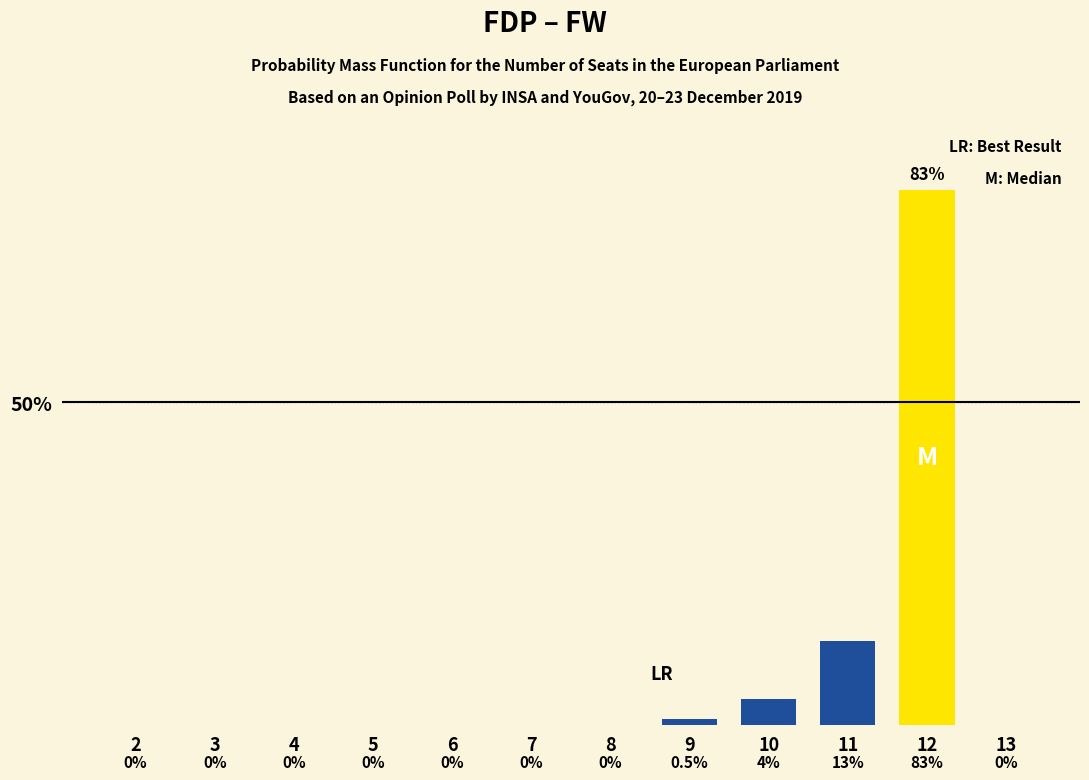

Reading left to right, transcribe all the data shown in this chart.

2=0	3=0	4=0	5=0	6=0	7=0	8=0	9=1	10=4	11=13	12=83	13=0